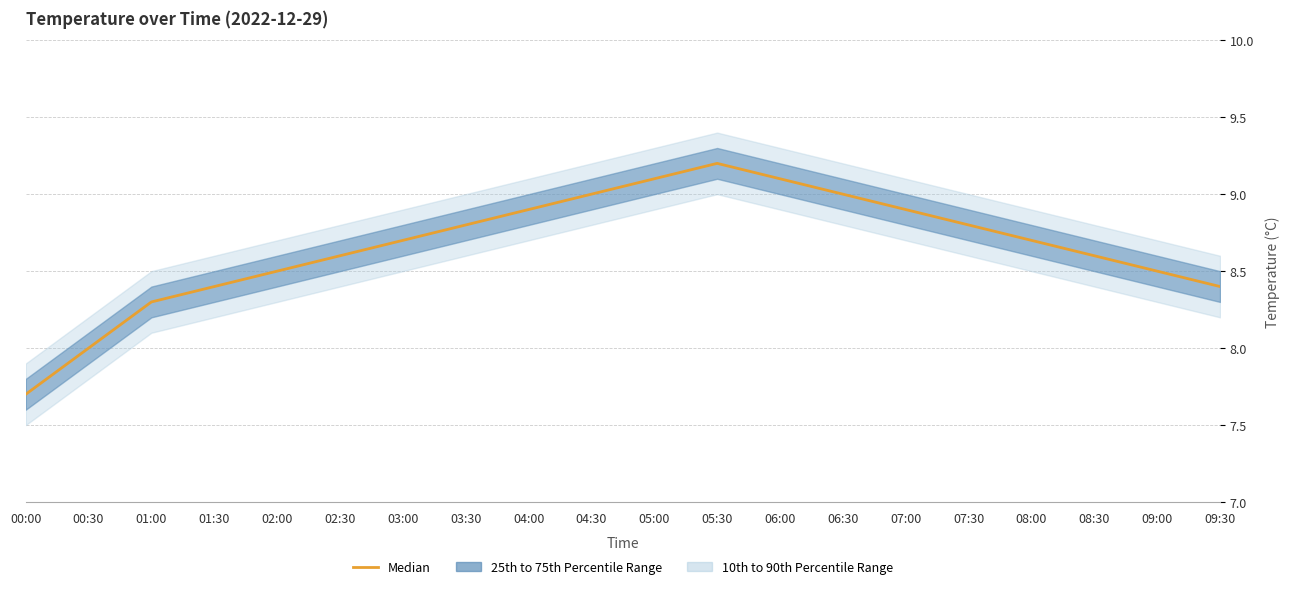

List the labels in order of value, smallest first.

00:00, 00:30, 01:00, 01:30, 09:30, 02:00, 09:00, 02:30, 08:30, 03:00, 08:00, 03:30, 07:30, 04:00, 07:00, 04:30, 06:30, 05:00, 06:00, 05:30